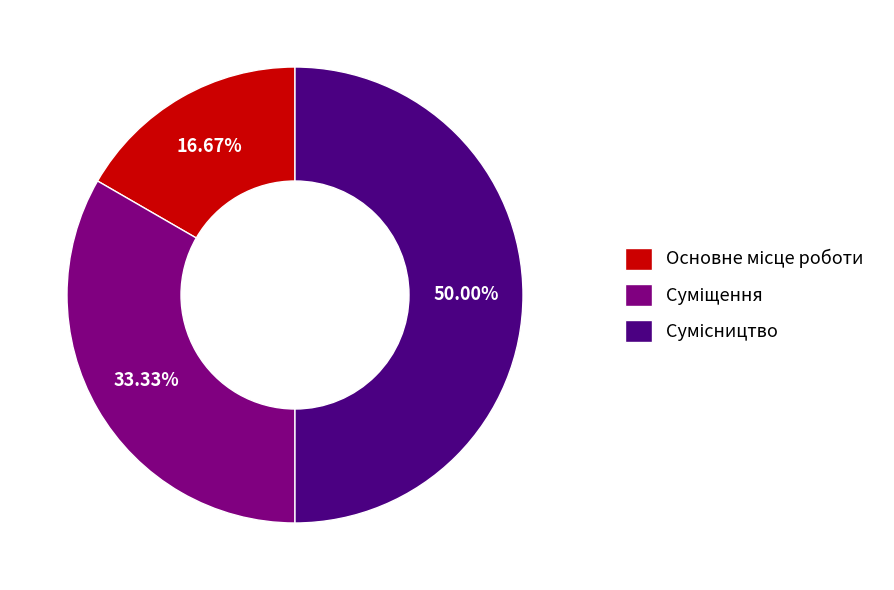

How many segments does this pie chart have?

3